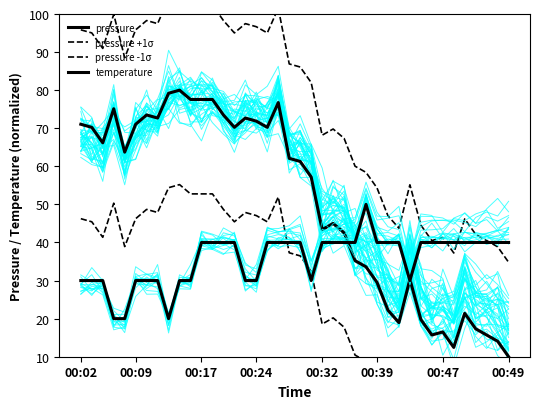

Rank the series by their average value, from highest to lowest.

pressure +1σ, pressure, temperature, pressure -1σ